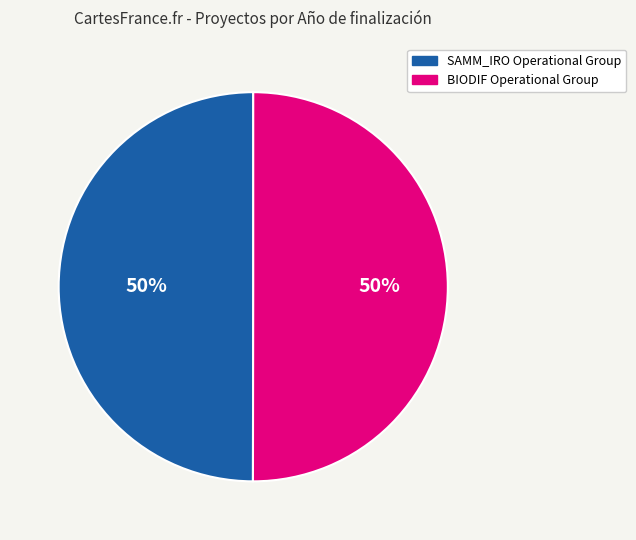

Approximately how many times larger is the value at BIODIF Operational Group compared to SAMM_IRO Operational Group?

1.0